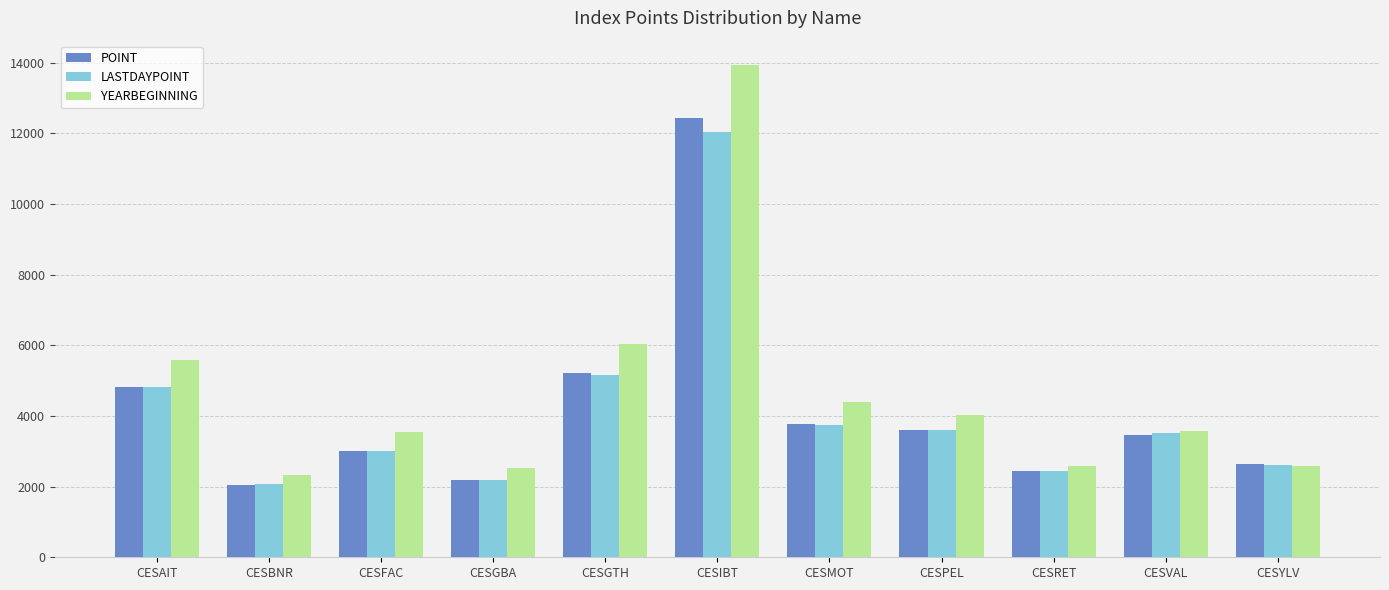

Which series has the largest range (max minus min)?

YEARBEGINNING